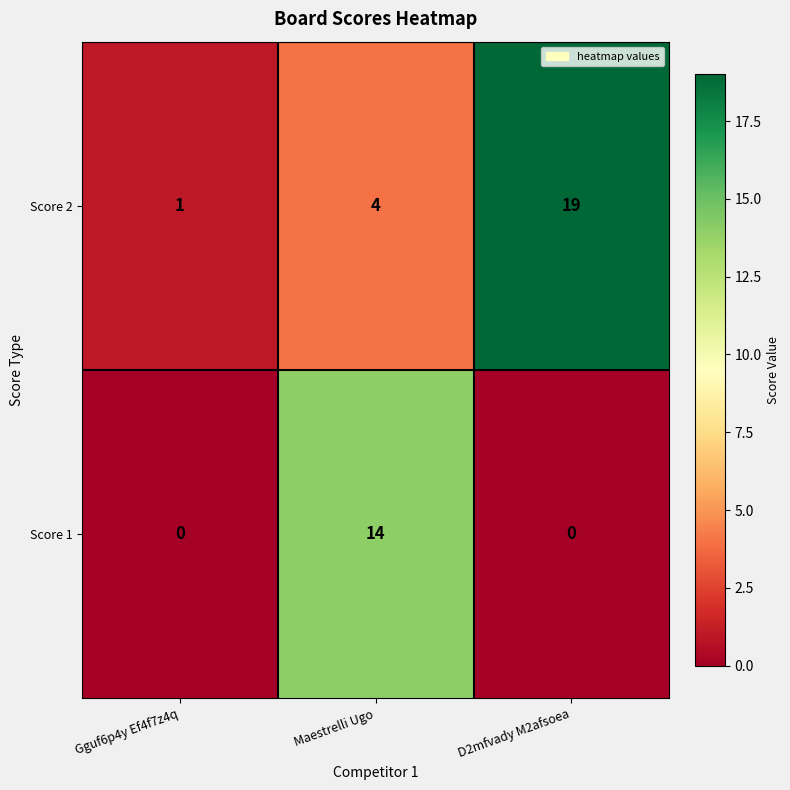

Rank the series at Gguf6p4y Ef4f7z4q from lowest to highest value.

Score 1, Score 2